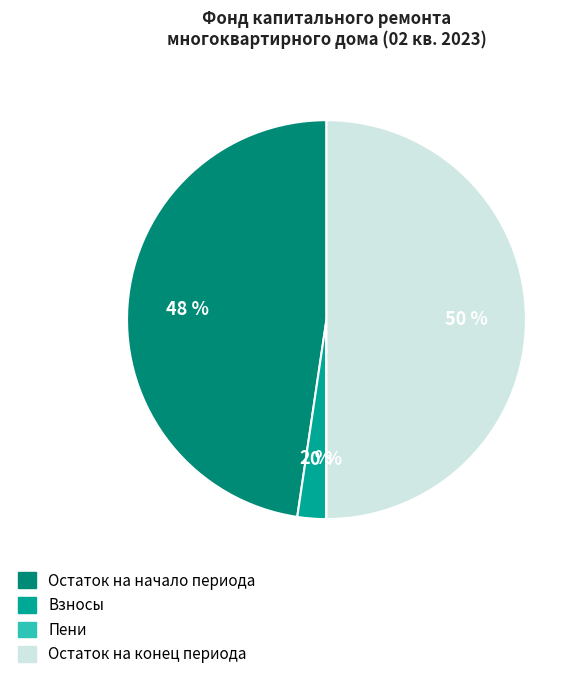

Approximately how many times larger is the value at Остаток на конец периода compared to Остаток на начало периода?

1.0